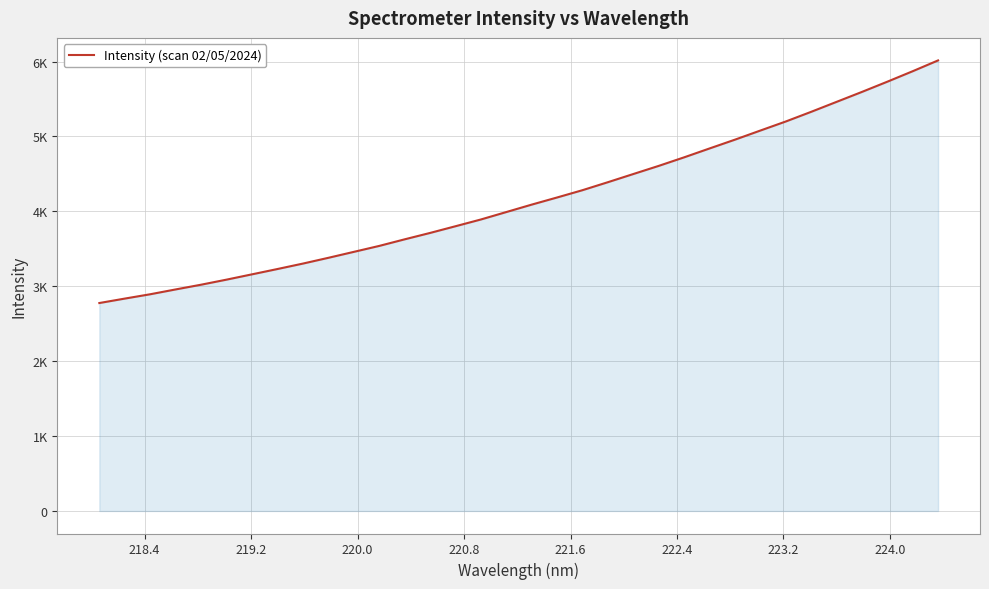

Reading left to right, list all the values displayed in this chart.

2776.4	2835.7	2893.5	2957.9	3021.1	3088.7	3159.4	3230.4	3303.0	3379.9	3459.2	3538.7	3626.7	3712.0	3801.5	3891.7	3991.0	4090.3	4185.6	4283.2	4389.9	4498.9	4607.6	4721.6	4840.2	4957.5	5079.2	5200.0	5329.1	5461.9	5594.9	5731.3	5871.2	6015.5